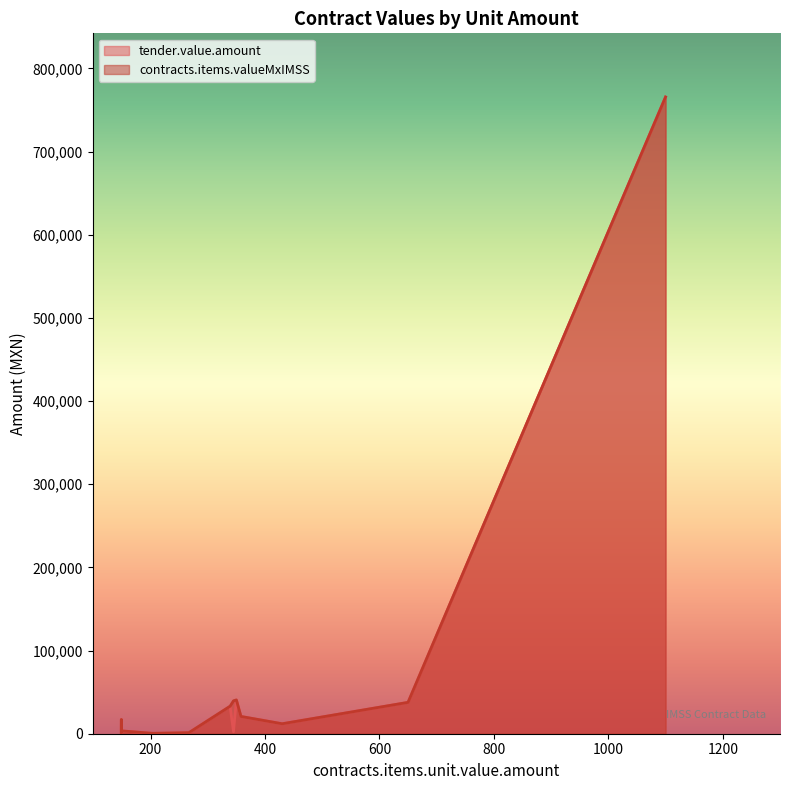

What is the sum of the tender.value.amount values at 149 and 1100?

782735.0